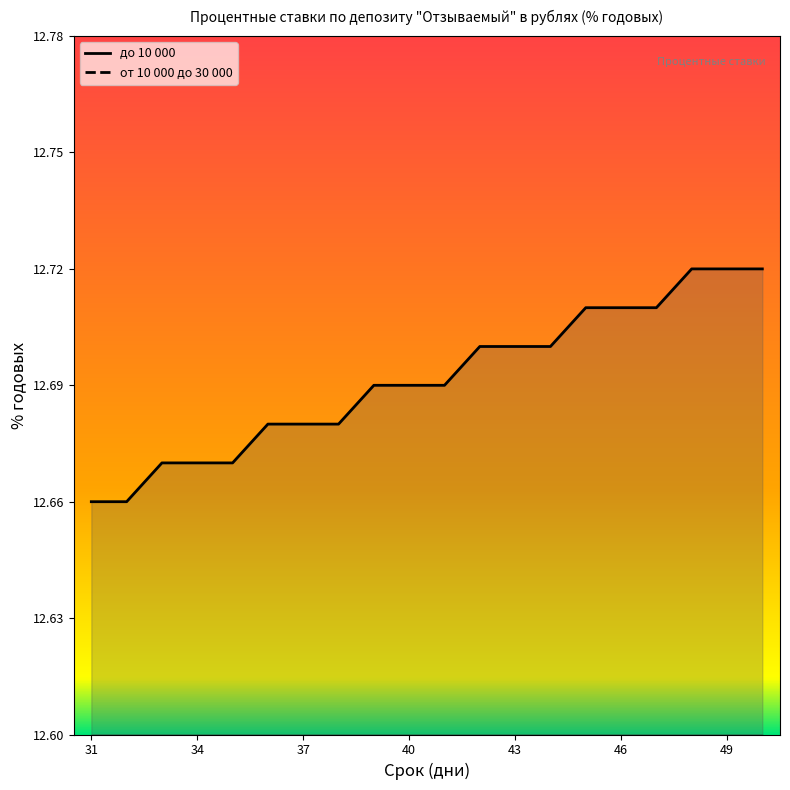

How many lines are shown in the chart?

2